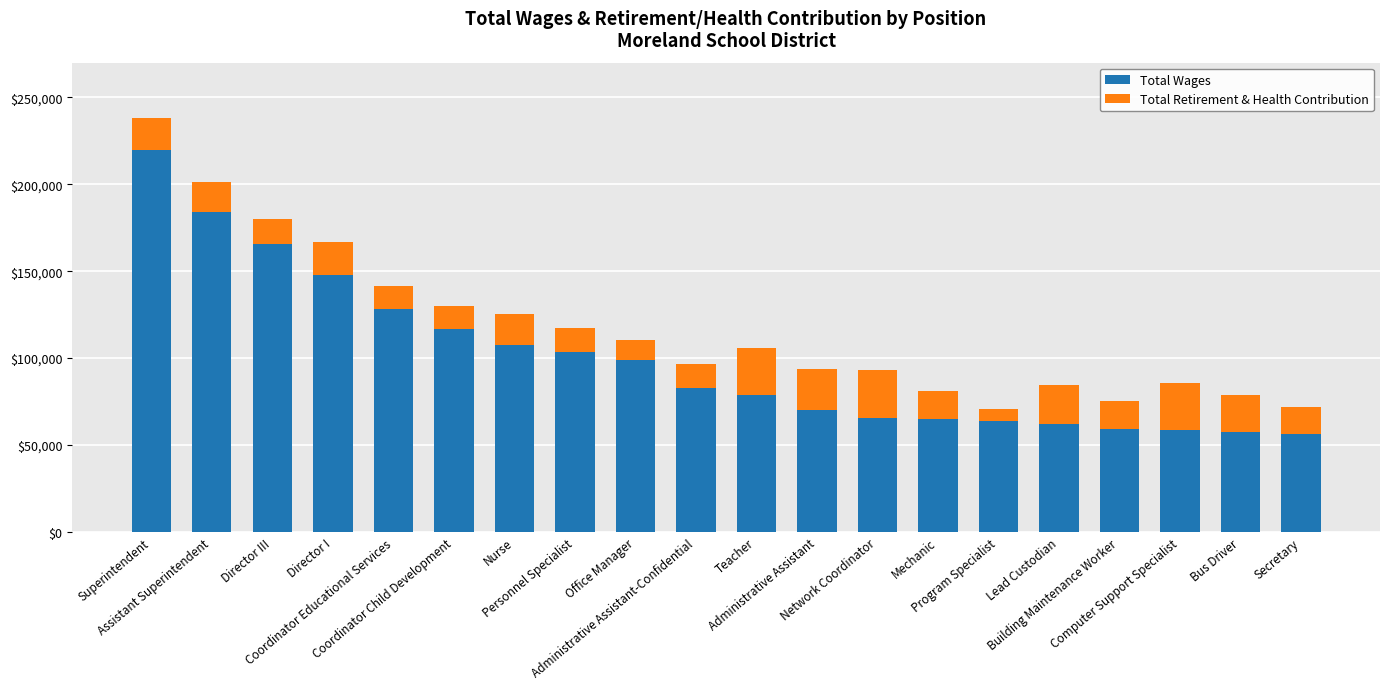

What is the difference between the maximum and minimum values in the Total Wages series?

163167